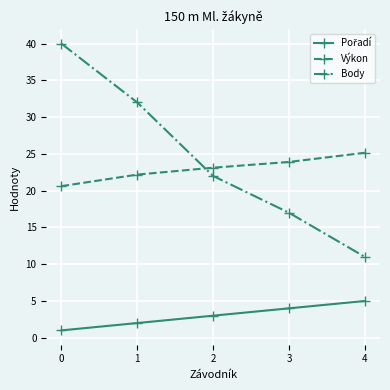

What is the average value of the Výkon series?

23.0